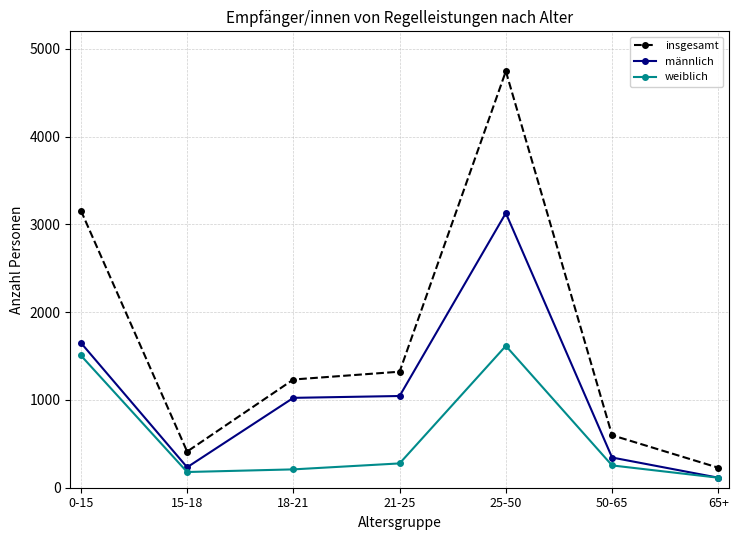

Rank the series at 18-21 from lowest to highest value.

weiblich, männlich, insgesamt